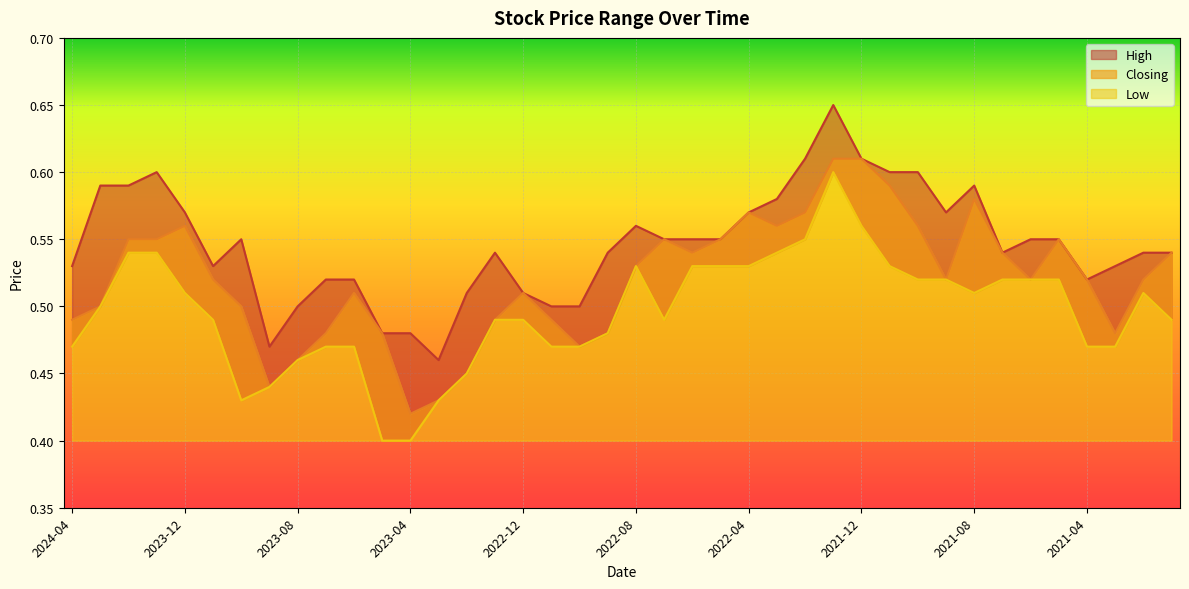

What is the label of the 30th point from the left?

2021-11